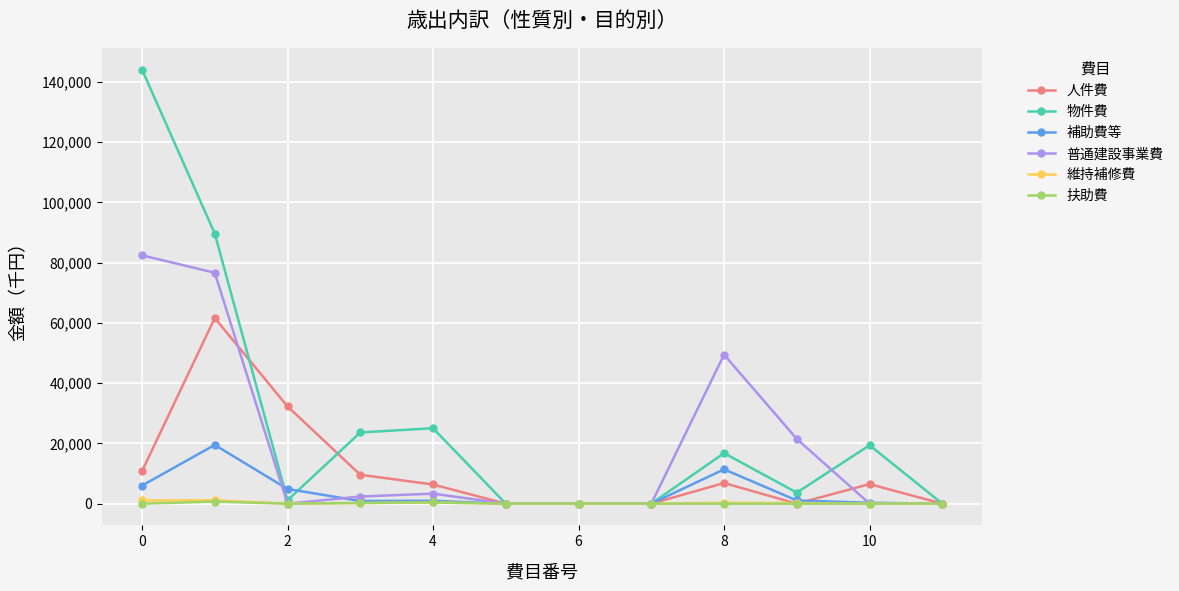

Which series has the largest range (max minus min)?

物件費